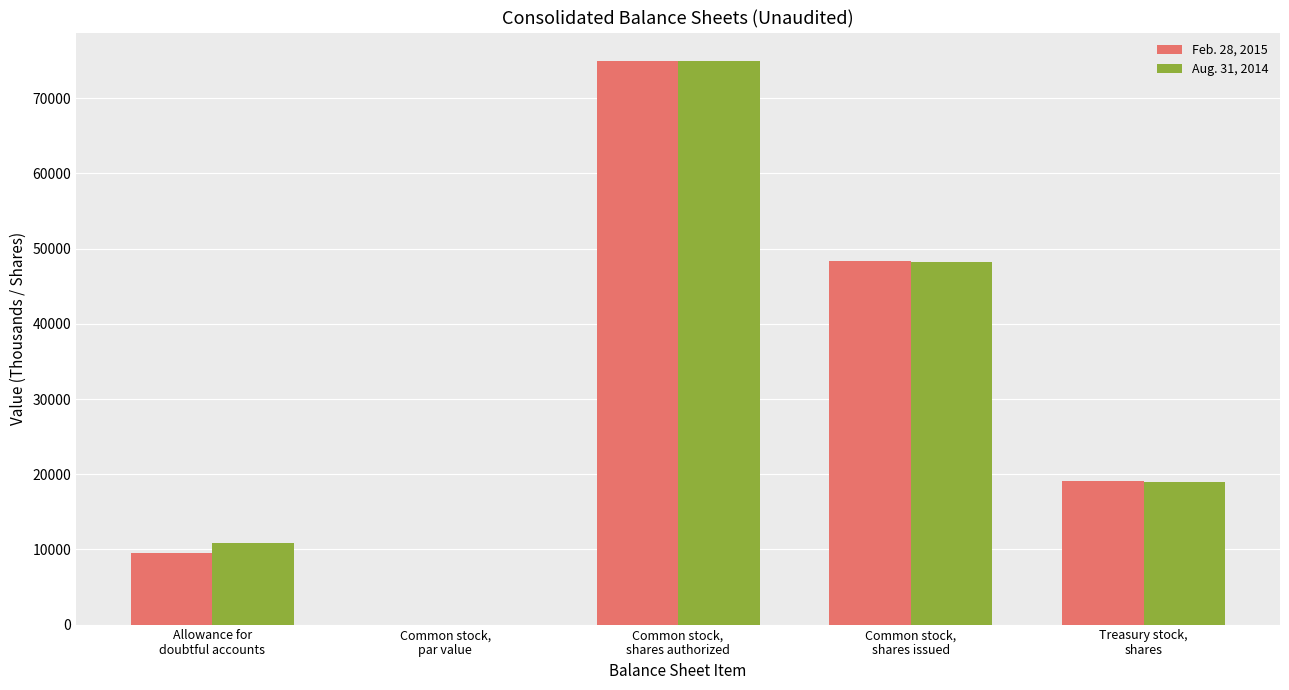

The value of Aug. 31, 2014 at Treasury stock,
shares is 18973. True or false?

True